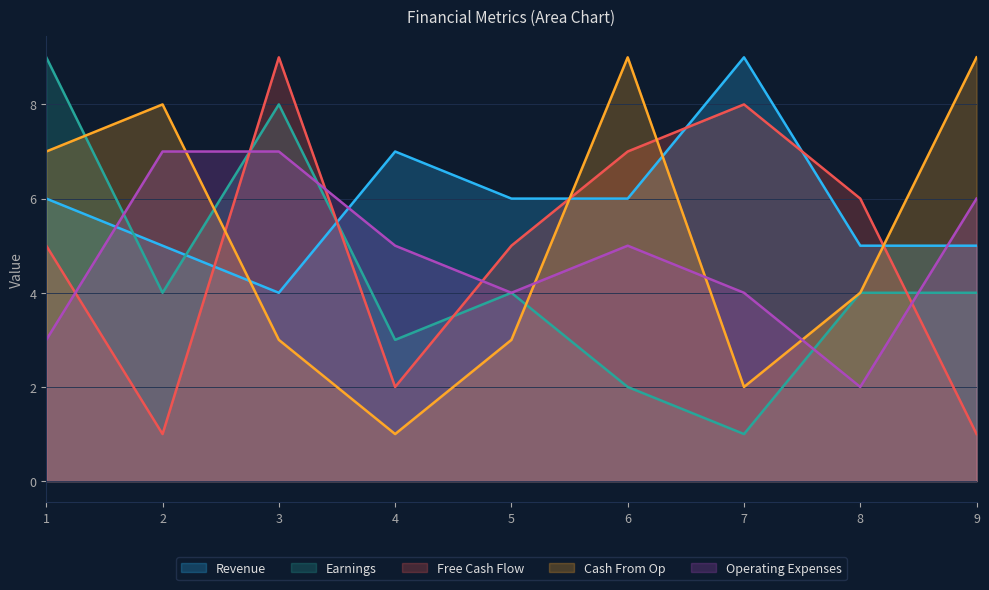

What is the value of the Earnings point at the 9th from the left?

4